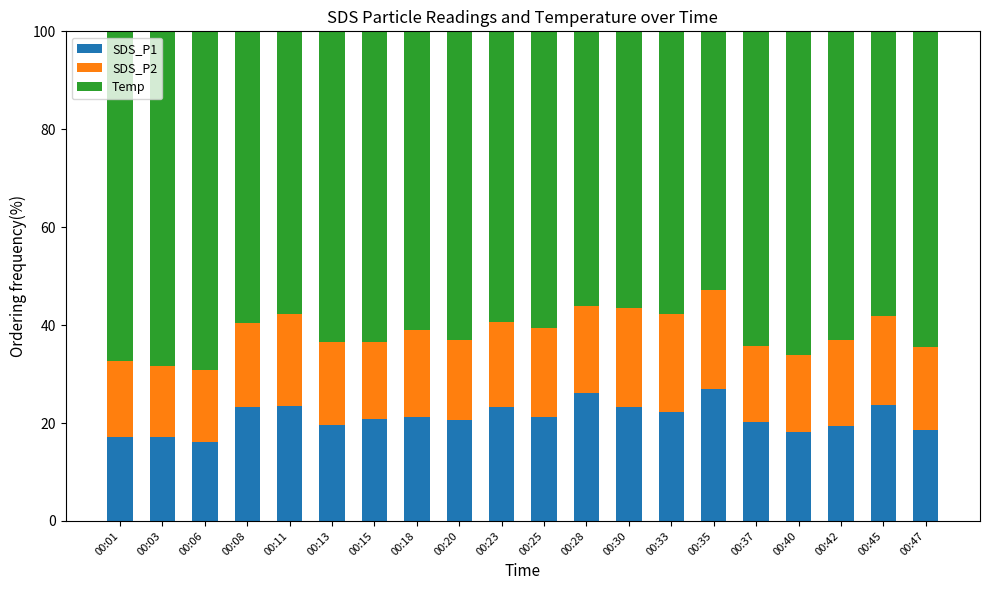

What is the total value across all series at 00:42?

100.0